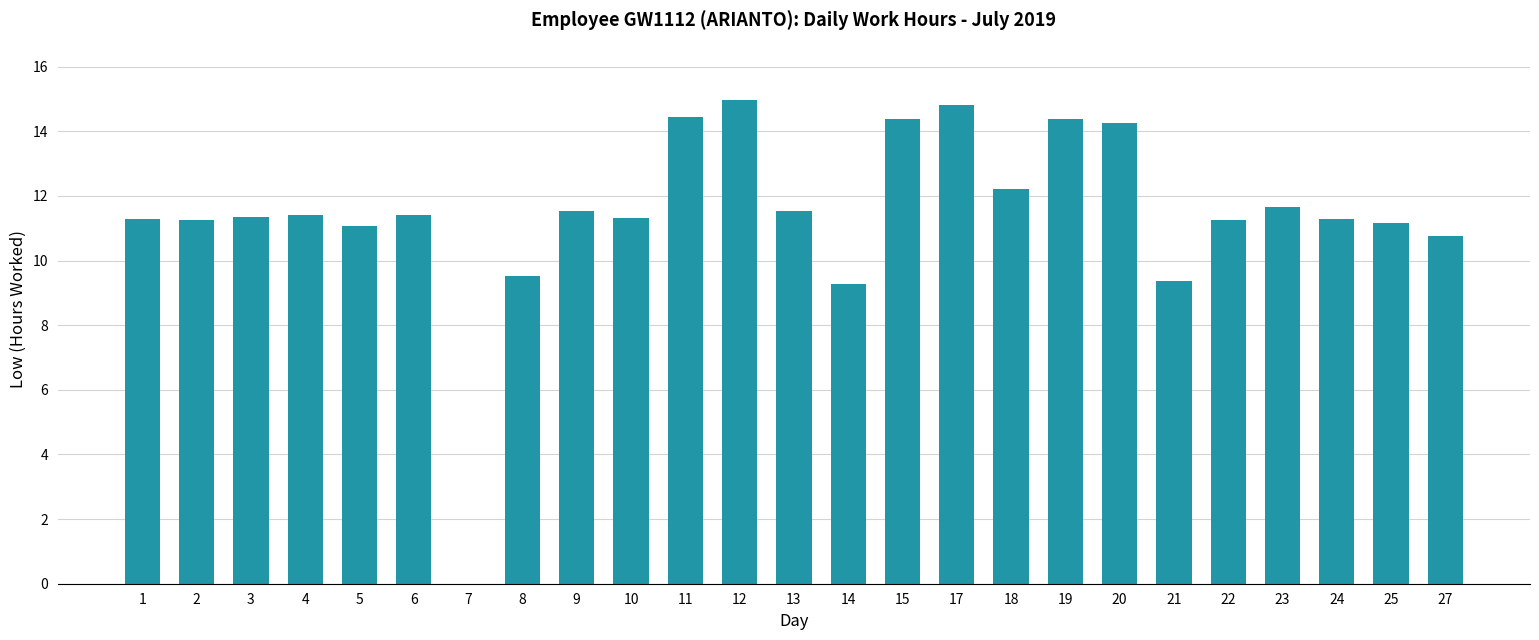

What is the sum of the values at 23 and 8?

21.2